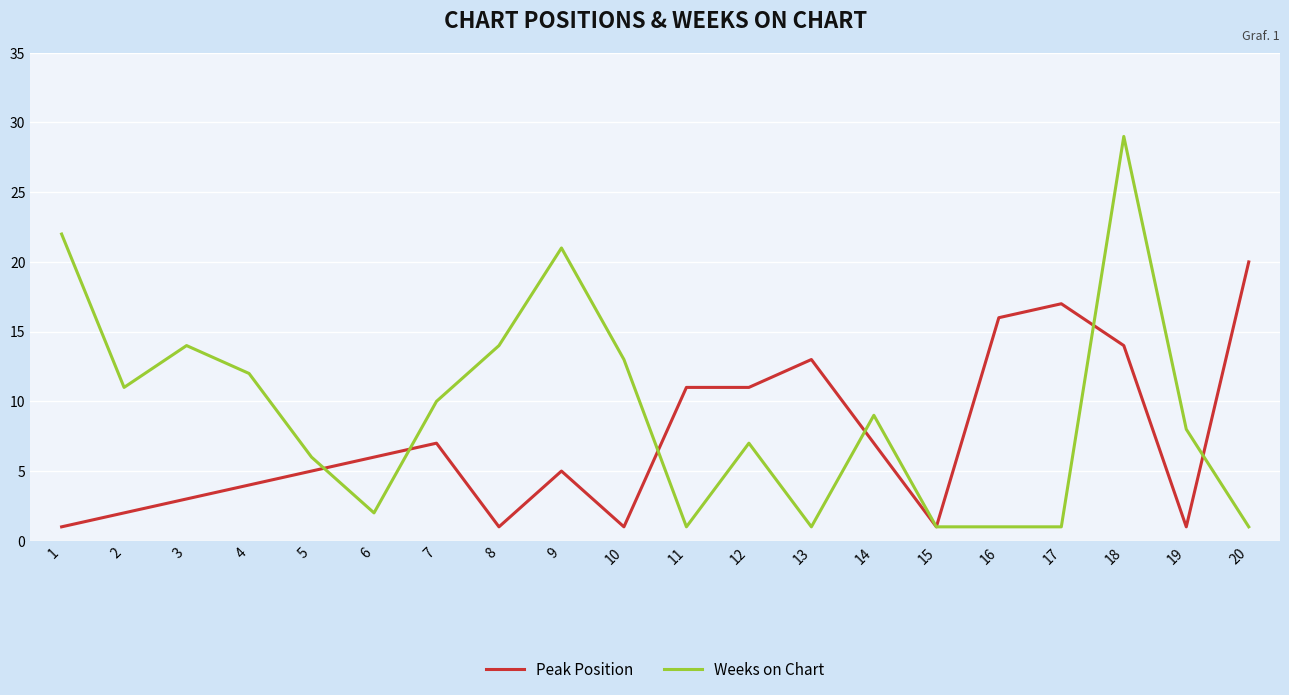

Reading right to left, what are all the values shown in this chart?

Peak Position: 20=20	19=1	18=14	17=17	16=16	15=1	14=7	13=13	12=11	11=11	10=1	9=5	8=1	7=7	6=6	5=5	4=4	3=3	2=2	1=1
Weeks on Chart: 20=1	19=8	18=29	17=1	16=1	15=1	14=9	13=1	12=7	11=1	10=13	9=21	8=14	7=10	6=2	5=6	4=12	3=14	2=11	1=22